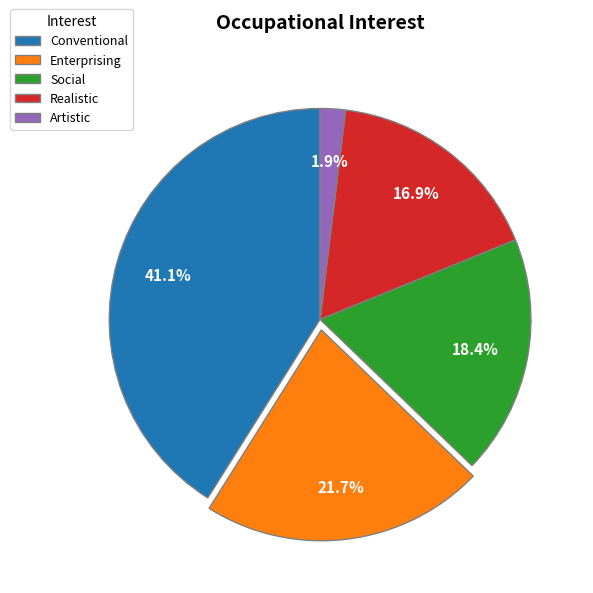

Between Enterprising and Artistic, which is larger?

Enterprising